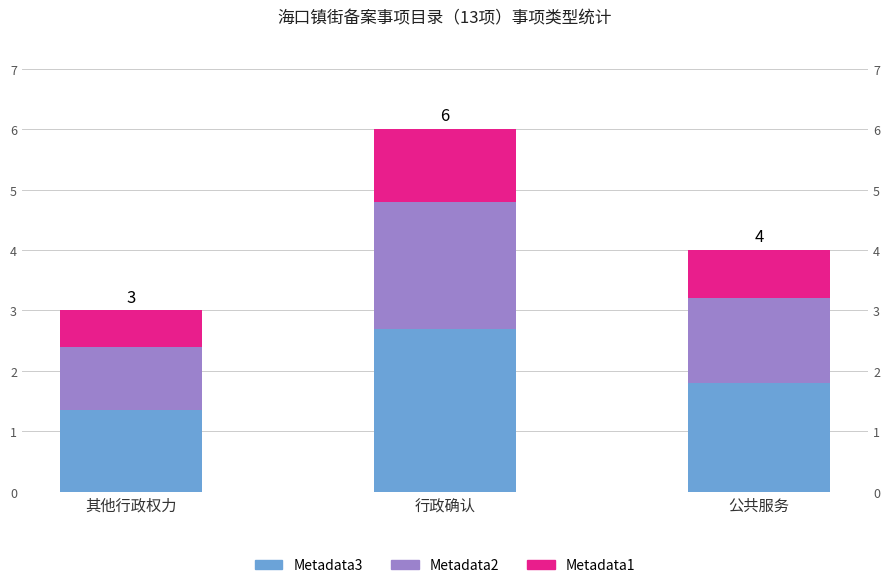

What are all the series names shown in the legend?

Metadata3, Metadata2, Metadata1